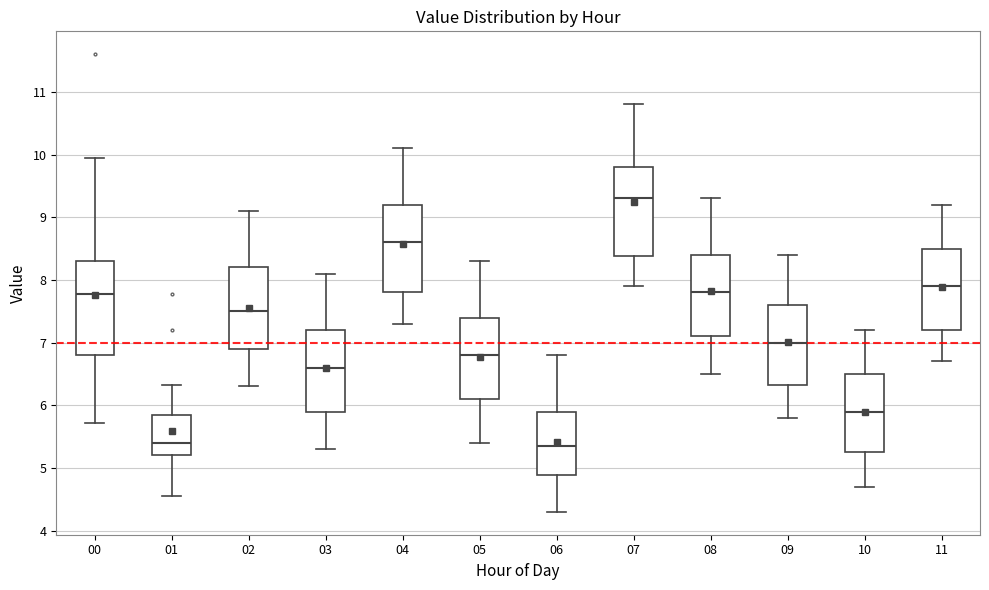

Reading left to right, transcribe this box plot: for each box, give where its median line is, the range the box spans, and where its two whiskers end, as read against the y-axis. The values are not printed on the chart, so give them approximately, as read against the axis.

00: median 7.8, box 6.8 to 8.3, whiskers 5.7 to 10.0
01: median 5.4, box 5.2 to 5.9, whiskers 4.6 to 6.3
02: median 7.5, box 6.9 to 8.2, whiskers 6.3 to 9.1
03: median 6.6, box 5.9 to 7.2, whiskers 5.3 to 8.1
04: median 8.6, box 7.8 to 9.2, whiskers 7.3 to 10.1
05: median 6.8, box 6.1 to 7.4, whiskers 5.4 to 8.3
06: median 5.4, box 4.9 to 5.9, whiskers 4.3 to 6.8
07: median 9.3, box 8.4 to 9.8, whiskers 7.9 to 10.8
08: median 7.8, box 7.1 to 8.4, whiskers 6.5 to 9.3
09: median 7.0, box 6.3 to 7.6, whiskers 5.8 to 8.4
10: median 5.9, box 5.3 to 6.5, whiskers 4.7 to 7.2
11: median 7.9, box 7.2 to 8.5, whiskers 6.7 to 9.2